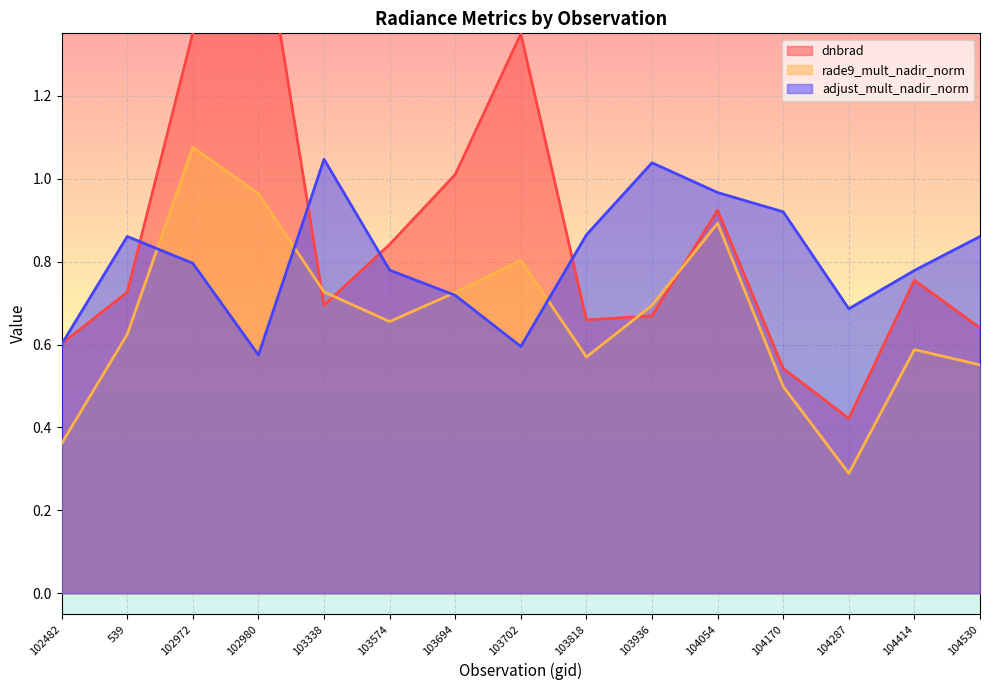

What is the value of the rade9_mult_nadir_norm point at the 14th from the left?

0.6